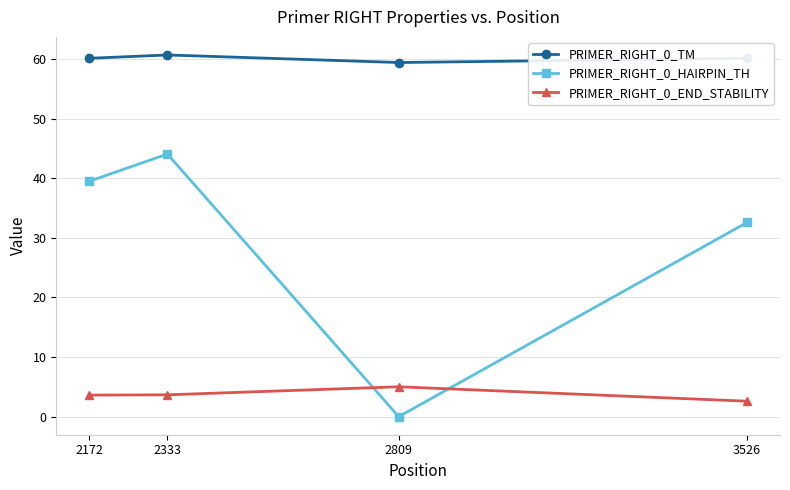

Rank the series by their average value, from highest to lowest.

PRIMER_RIGHT_0_TM, PRIMER_RIGHT_0_HAIRPIN_TH, PRIMER_RIGHT_0_END_STABILITY